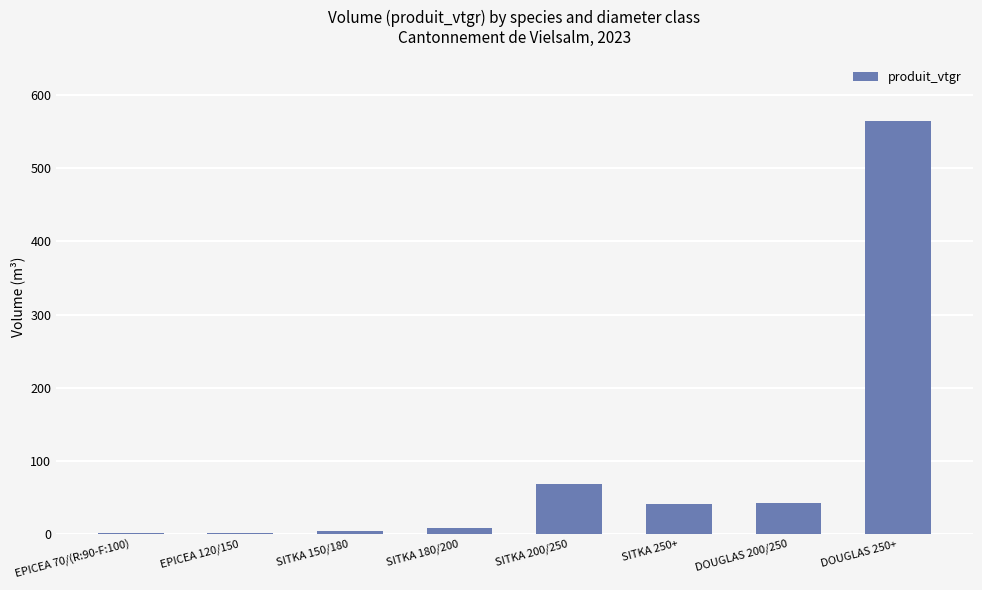

What is the change in value from EPICEA 120/150 to SITKA 250+?

+38.8